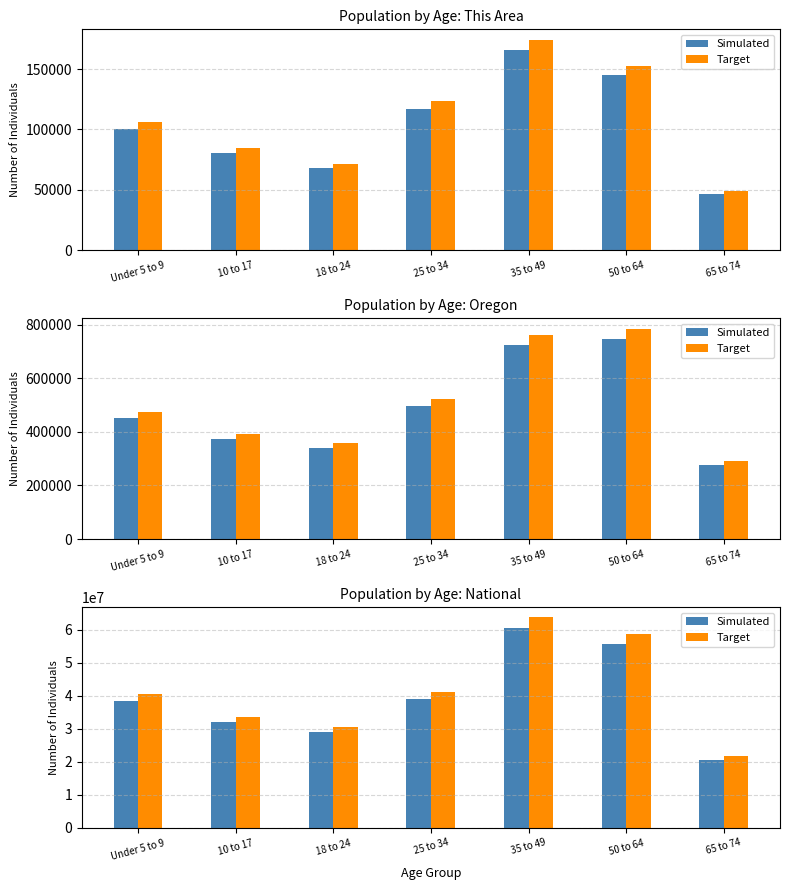

Are the bars horizontal?

No